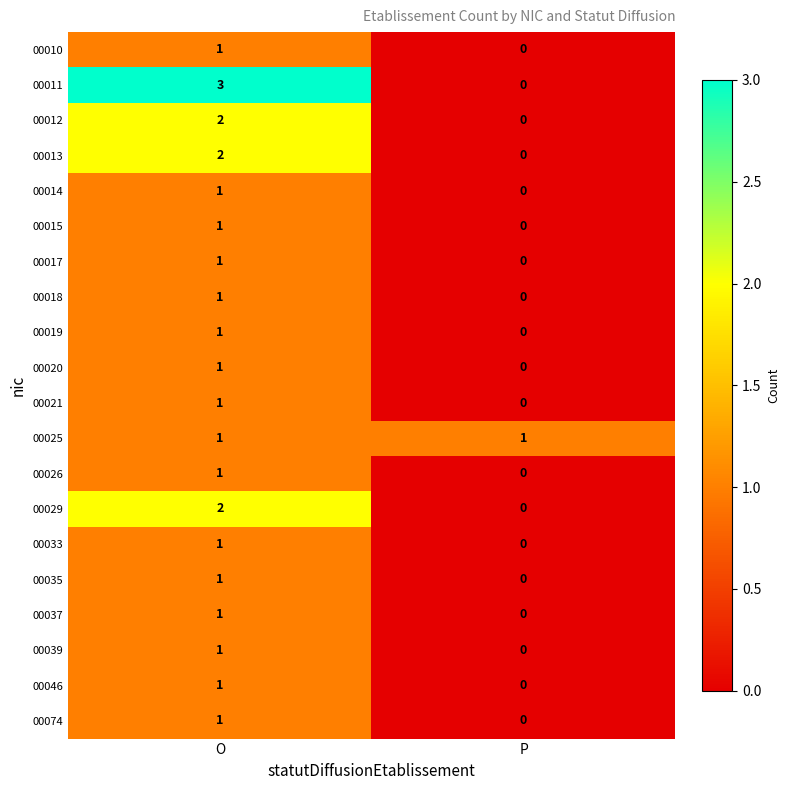

At which label does 00015 reach its minimum?

P